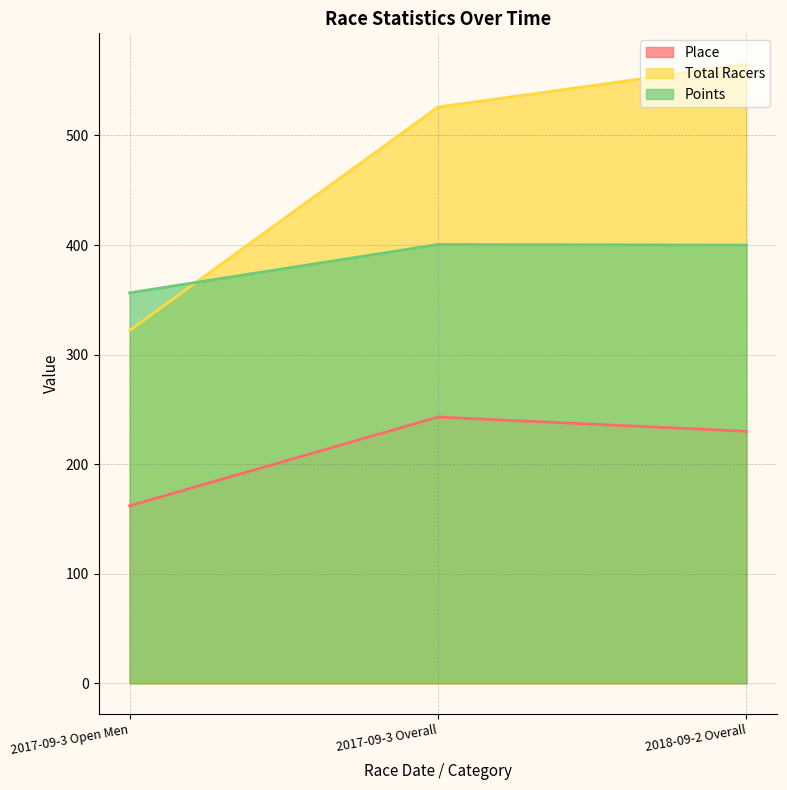

How many distinct data groups are displayed?

3